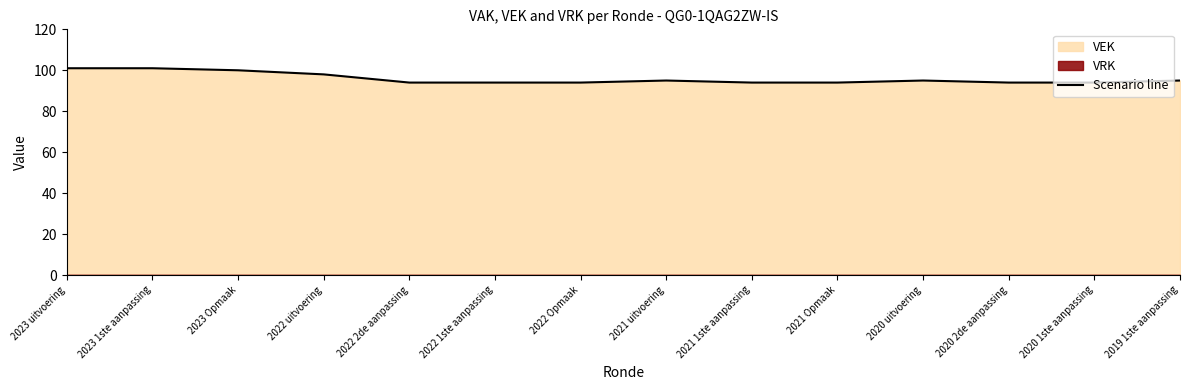

What is the approximate value at 2019 1ste aanpassing?

95